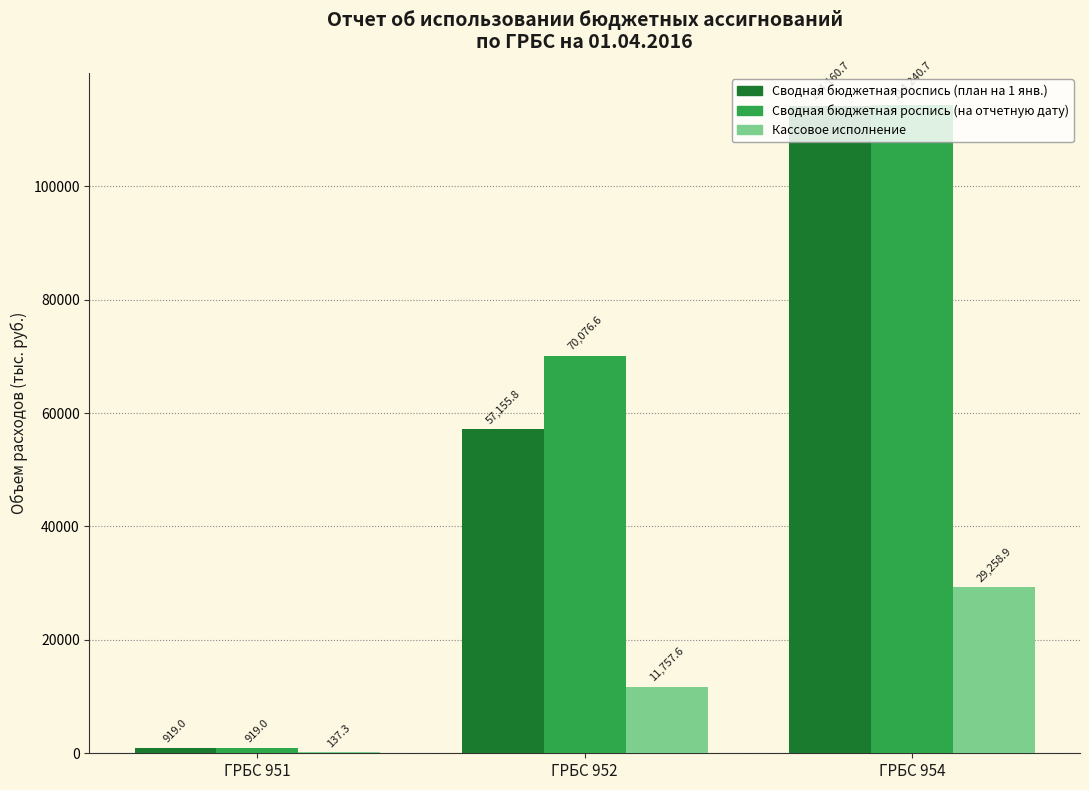

Count the number of categories in the chart.

3